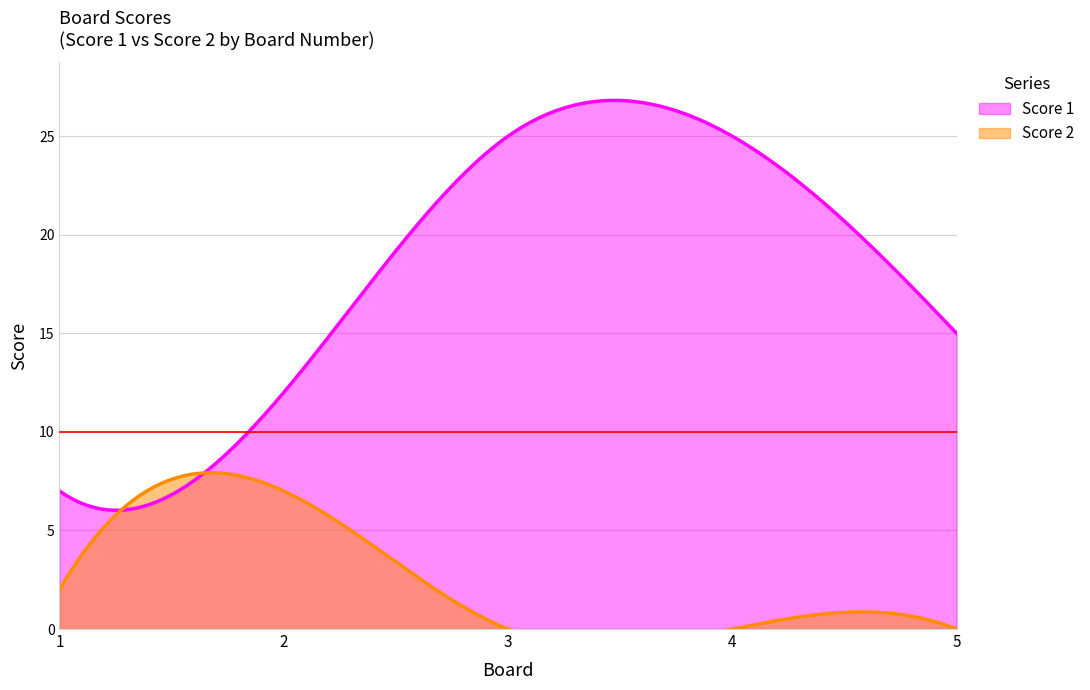

What is the highest value of the Score 1 series?

26.8